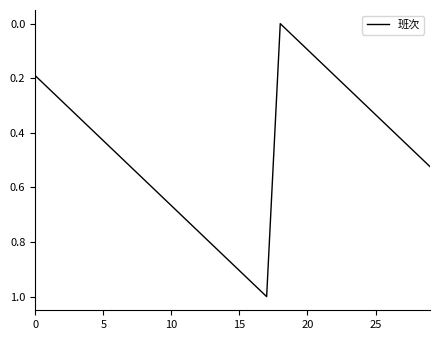

Does the chart display data point markers on the line(s)?

No